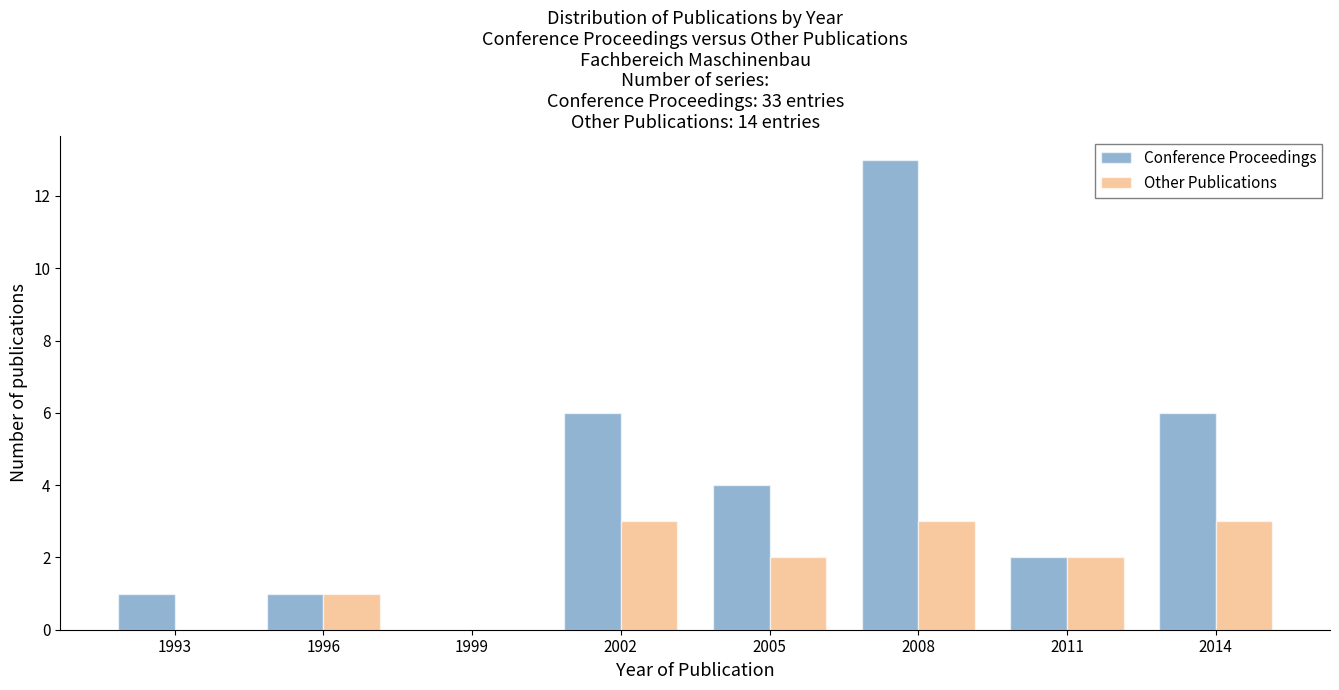

Reading left to right, extract all data points from this chart.

Conference Proceedings: 1993=1	1996=1	1999=0	2002=6	2005=4	2008=13	2011=2	2014=6
Other Publications: 1993=0	1996=1	1999=0	2002=3	2005=2	2008=3	2011=2	2014=3